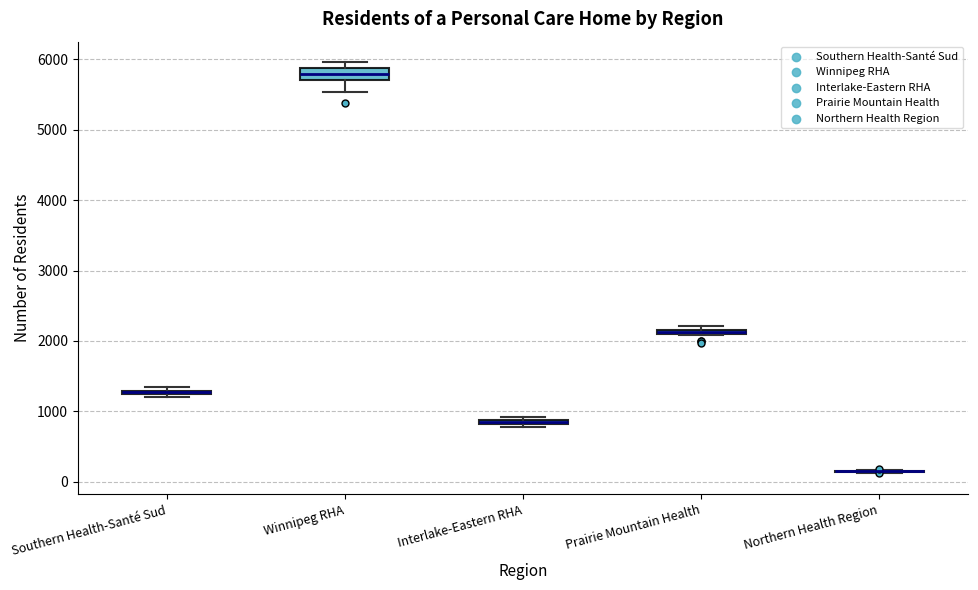

Where is the upper edge of the box for Prairie Mountain Health on the y-axis? The values are not printed on the chart, so give them approximately, as read against the axis.

2200